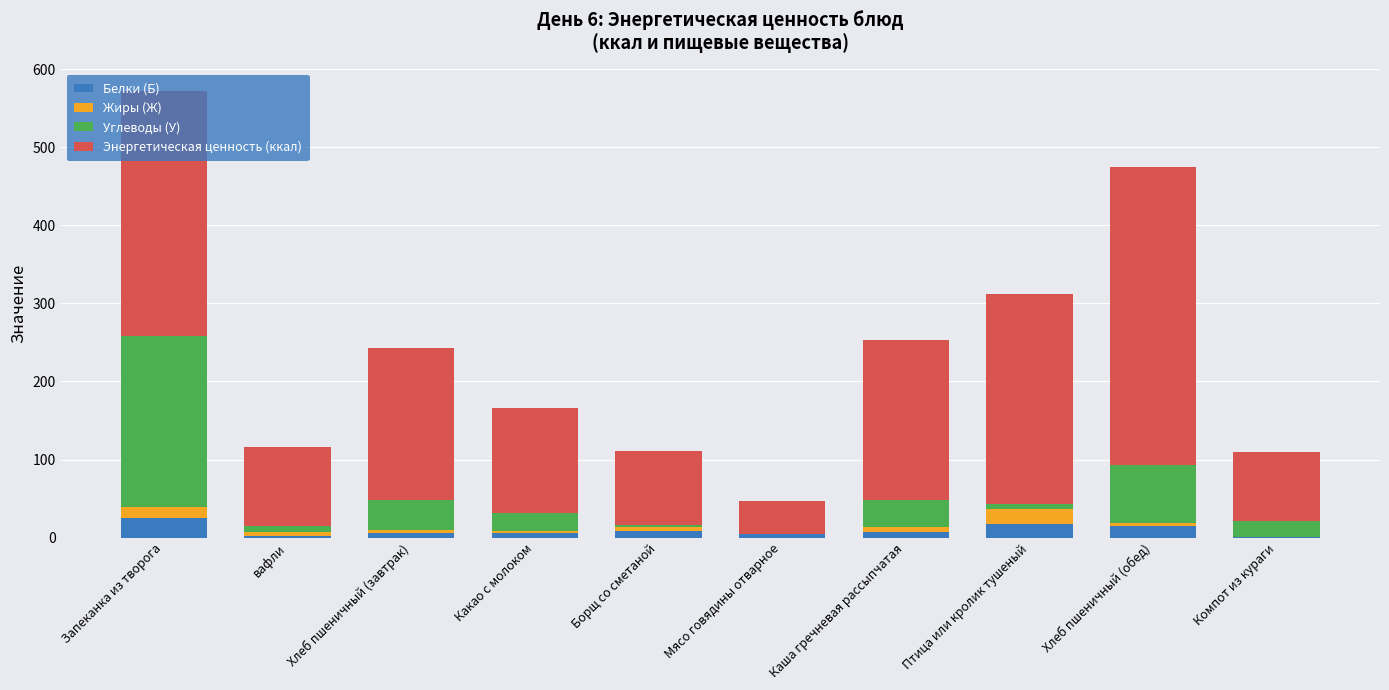

At which category is the sum across all series the highest?

Запеканка из творога